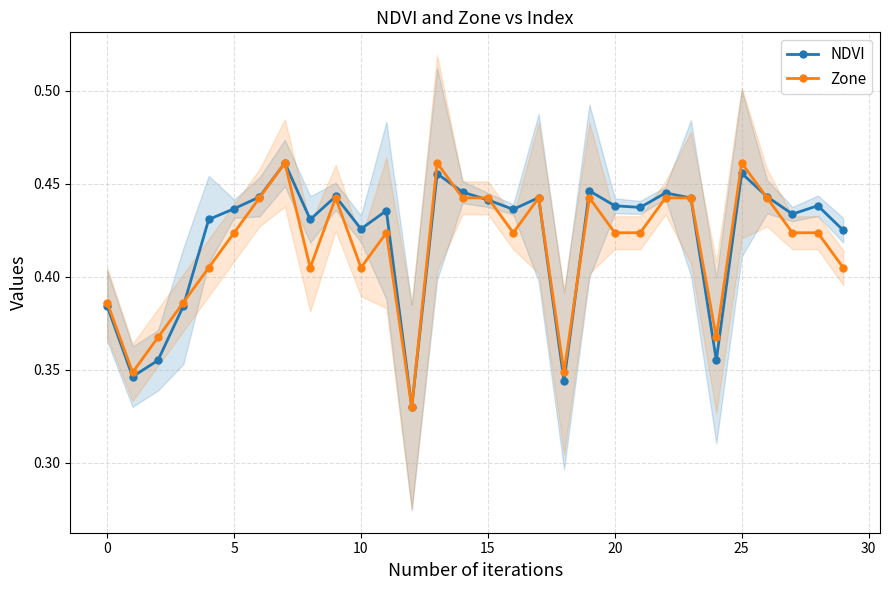

Is the value of Zone at 9 greater than the value of NDVI at 13?

No